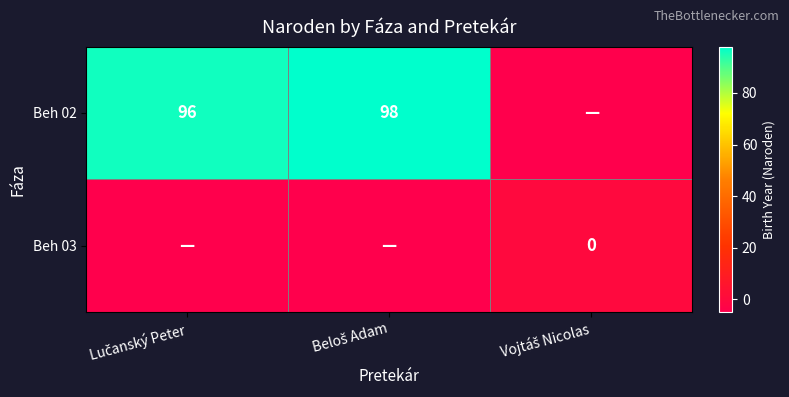

What is the greatest value displayed?

98